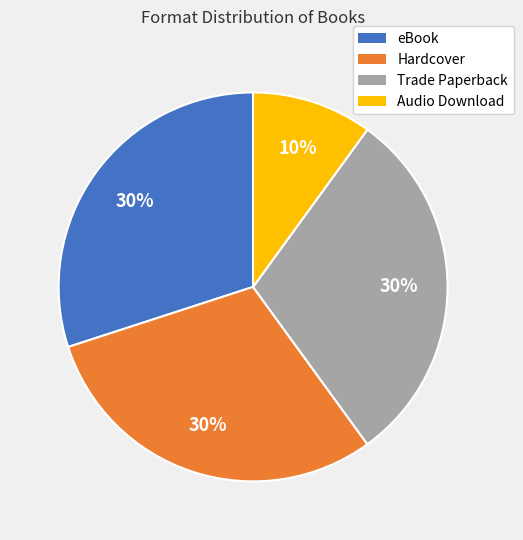

Combined, do Trade Paperback and eBook account for over 50%?

Yes